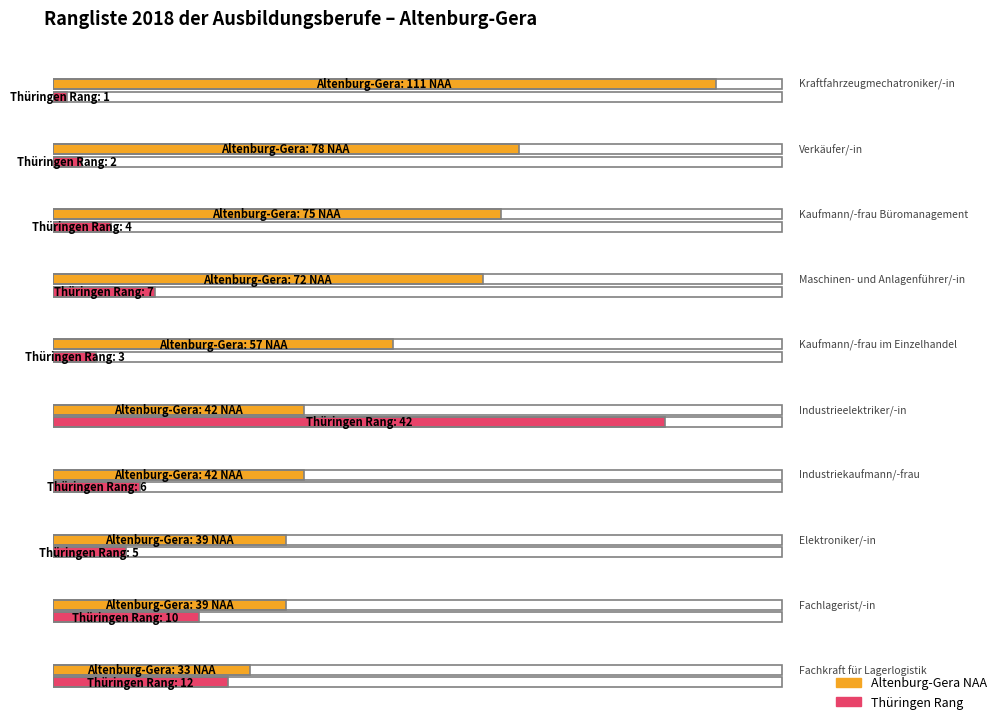

Is it true that Thüringen Rang equals 3 at Kaufmann/-frau im Einzelhandel?

True